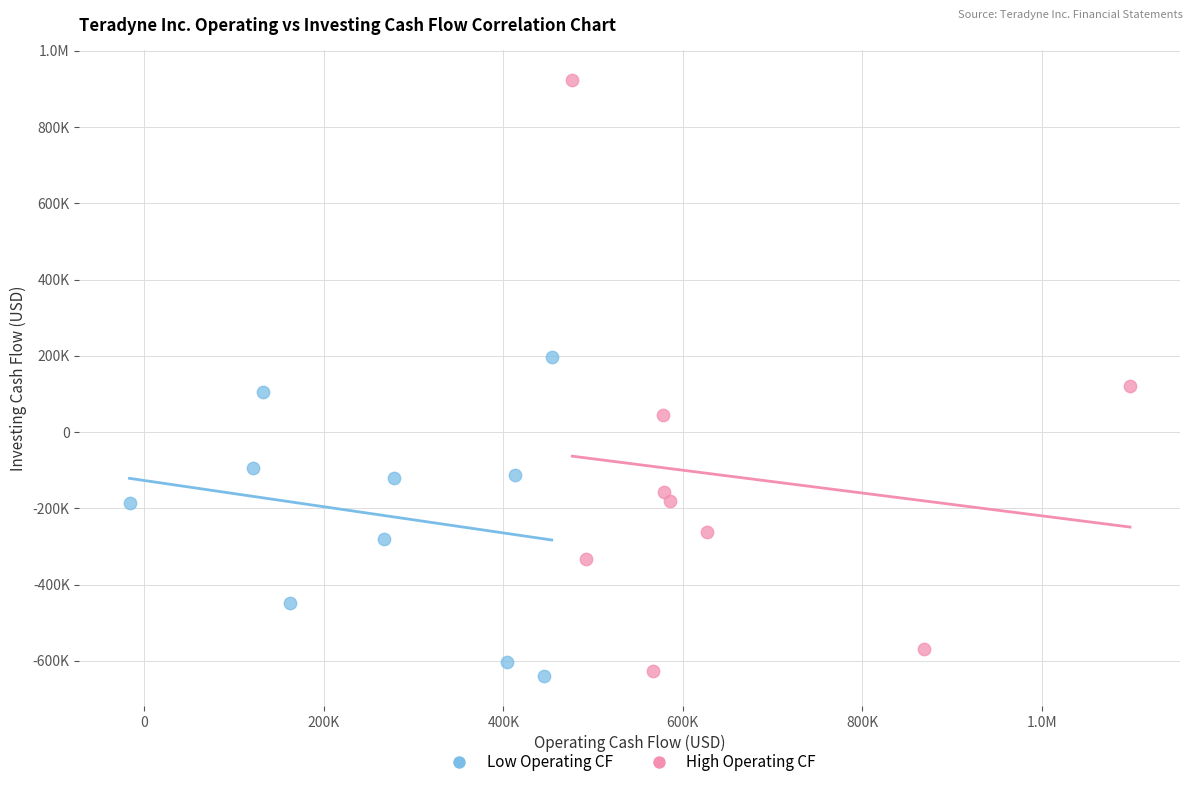

What are all the series names shown in the legend?

Low Operating CF, High Operating CF